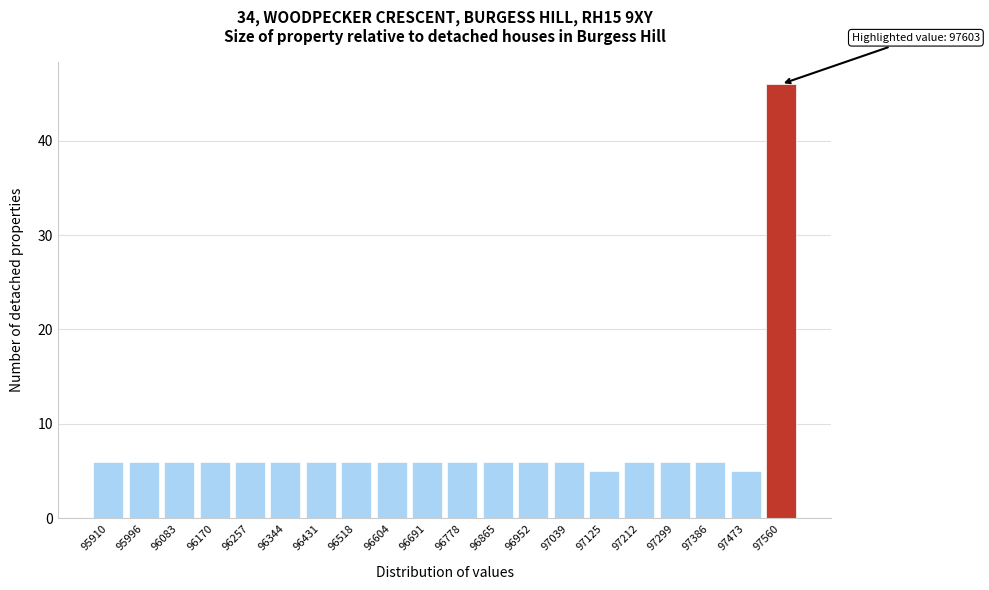

Reading left to right, what are all the values shown in this chart?

95910=6	95996=6	96083=6	96170=6	96257=6	96344=6	96431=6	96518=6	96604=6	96691=6	96778=6	96865=6	96952=6	97039=6	97125=5	97212=6	97299=6	97386=6	97473=5	97560=46